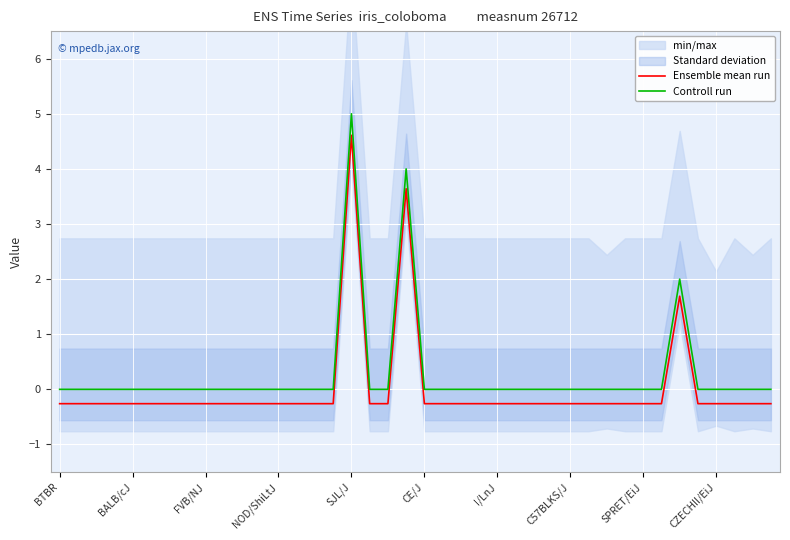

The value of Controll run at CE/J is 3.4. True or false?

False